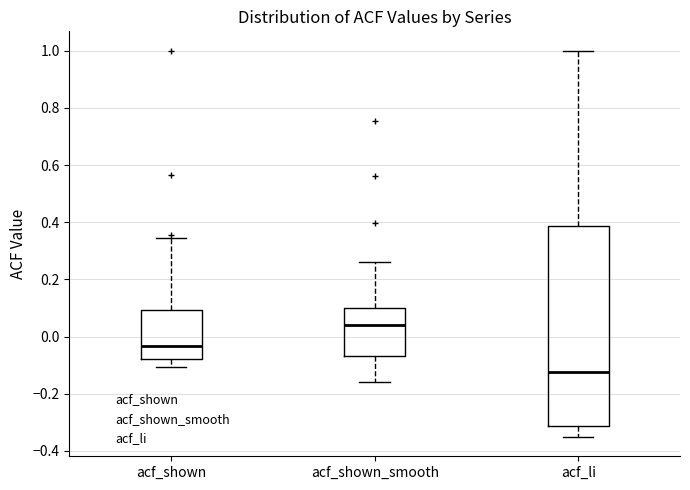

Where does the lower whisker of the box for acf_shown end on the y-axis? The values are not printed on the chart, so give them approximately, as read against the axis.

-0.10